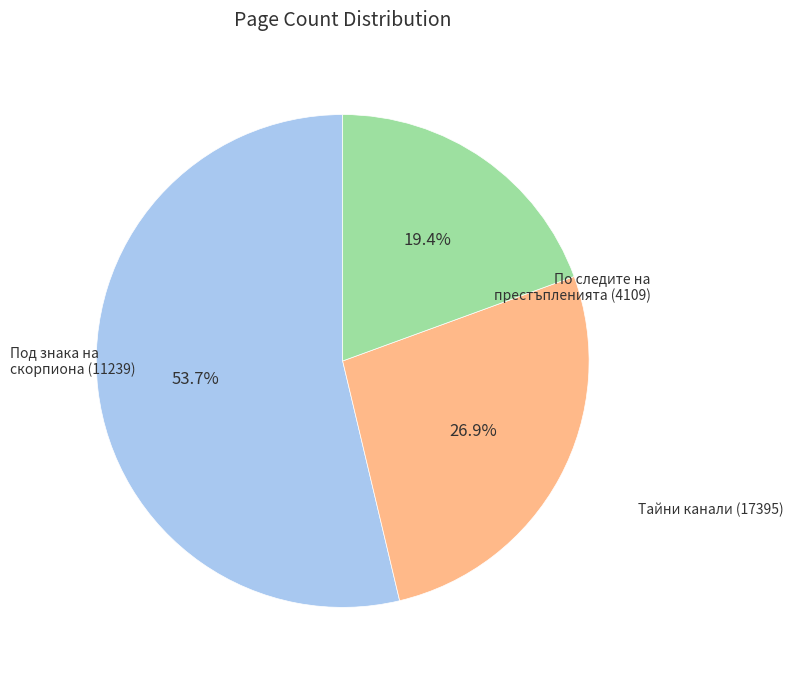

Does any single category account for the majority?

Yes